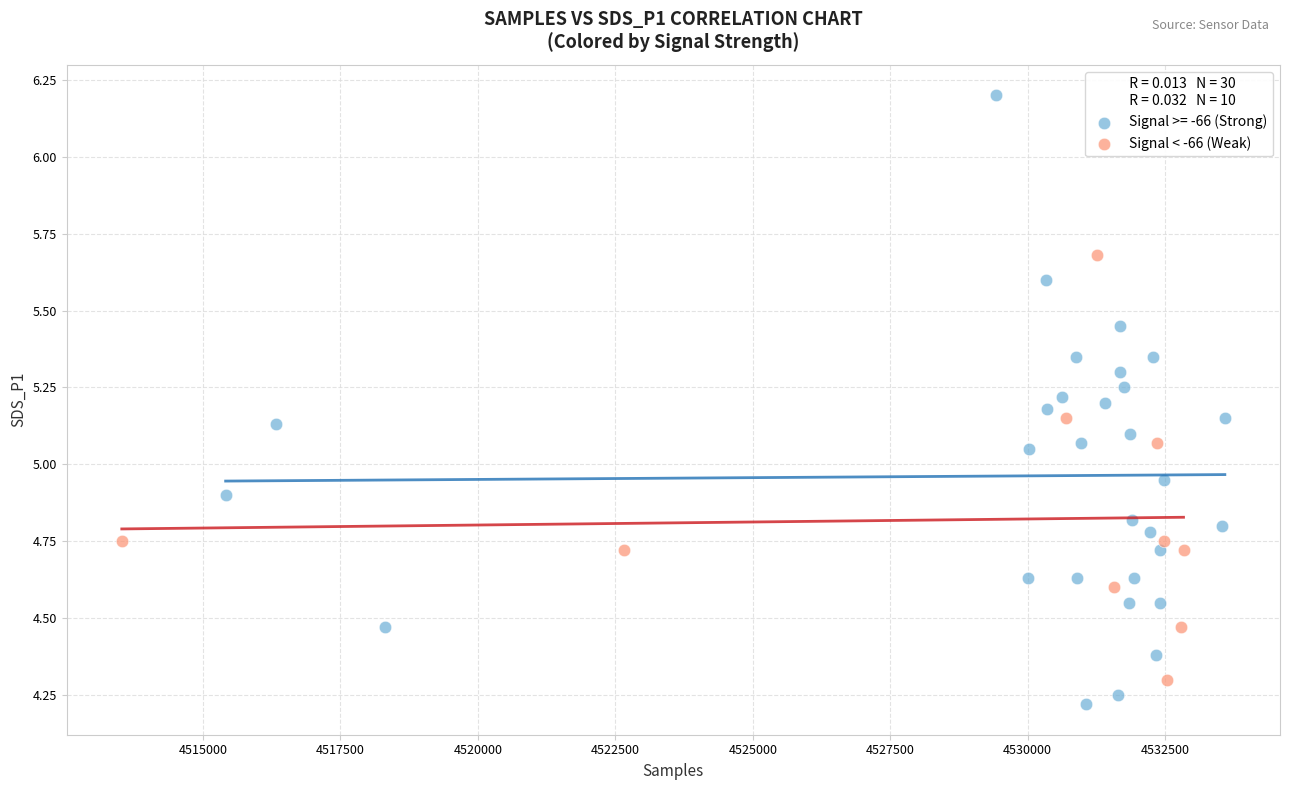

Which series has the widest spread of Y values?

Signal >= -66 (Strong)